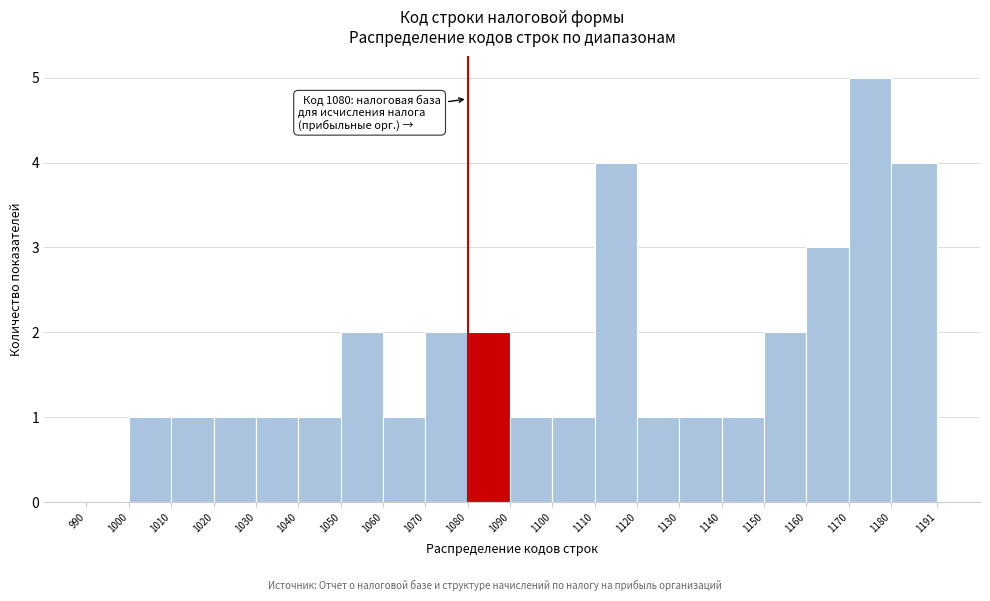

Which range on the x-axis has the tallest bar?

1170 to 1180